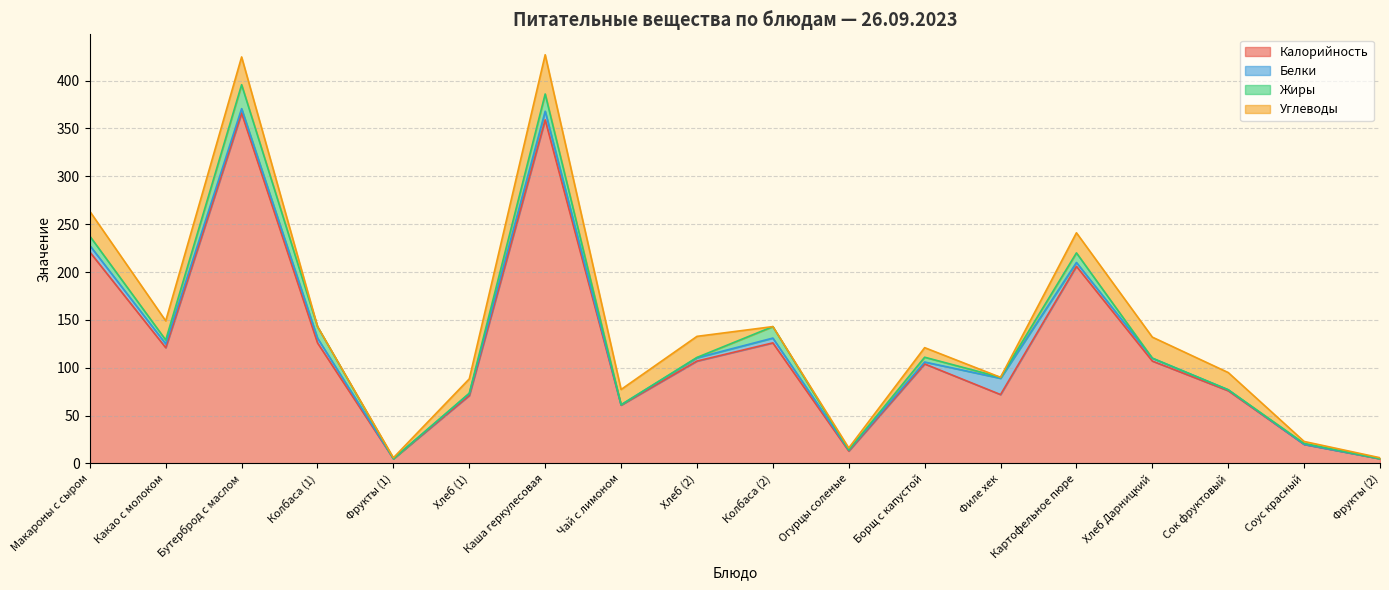

The value of Калорийность at Филе хек is 110.1. True or false?

False